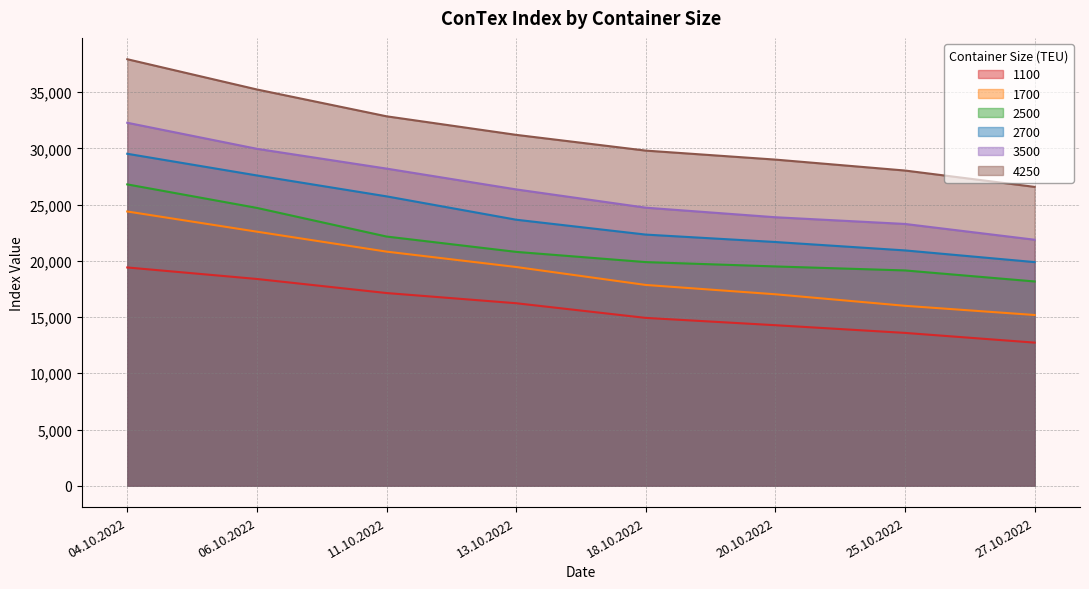

What is the average value of the 1100 series?

15835